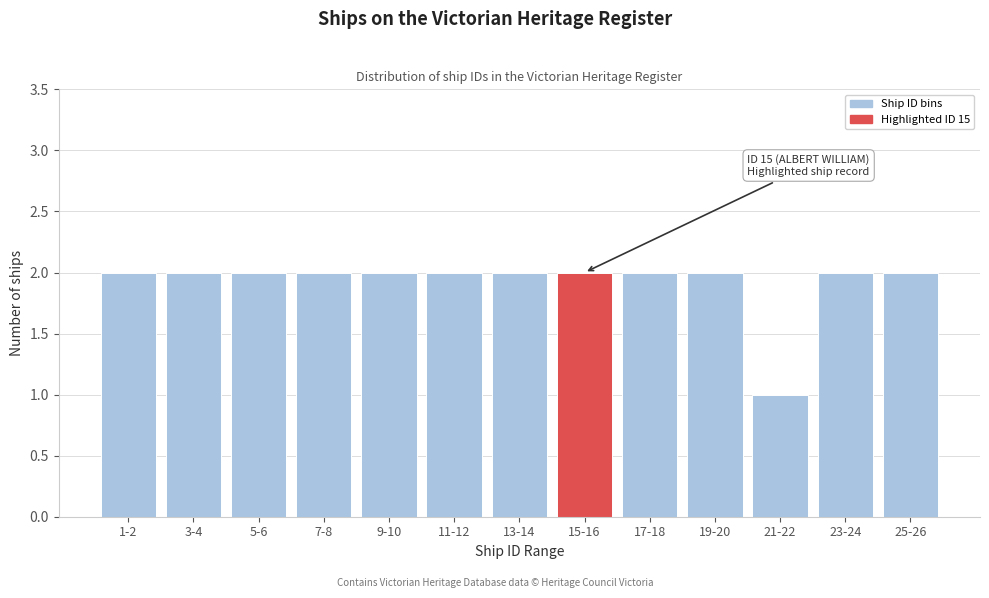

Reading left to right, list all the values displayed in this chart.

2	2	2	2	2	2	2	2	2	2	1	2	2